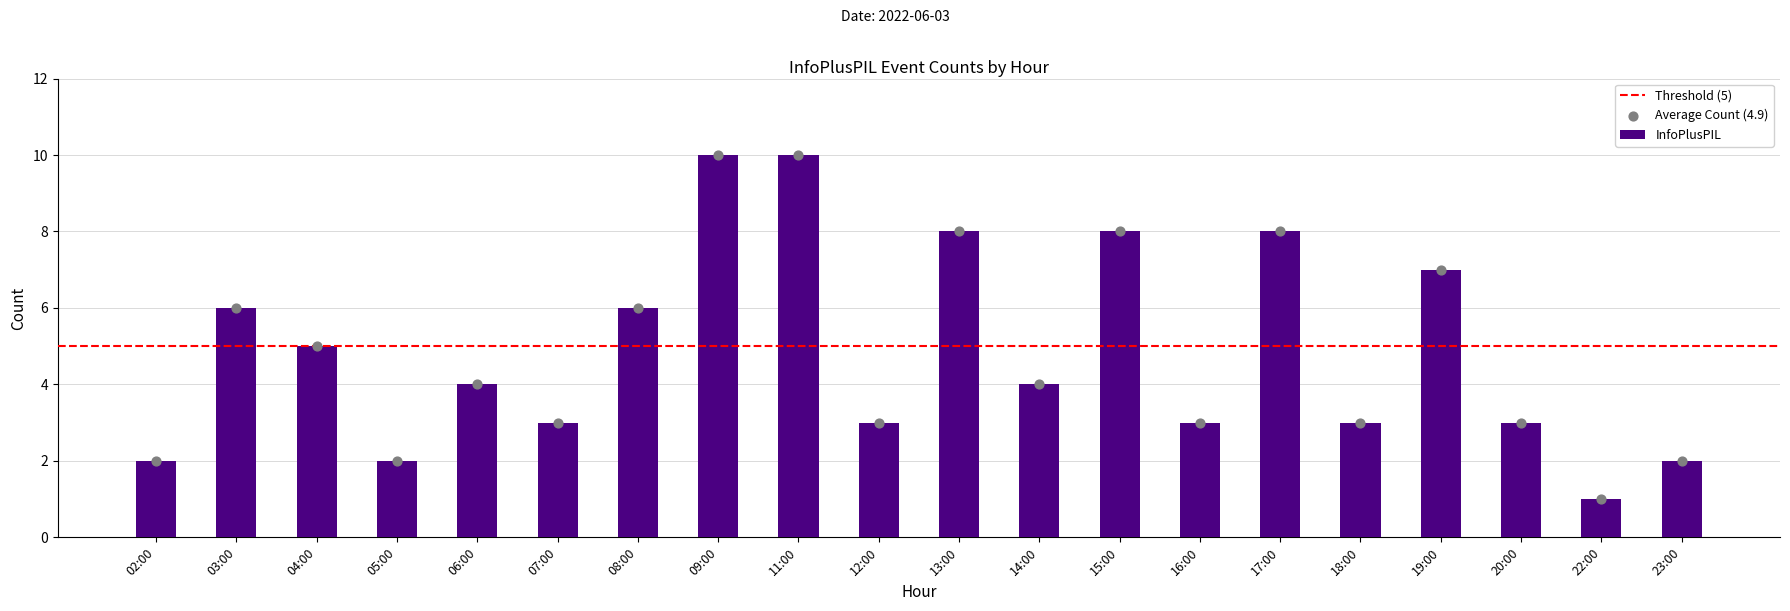

What is the change in value from 05:00 to 14:00?

+2